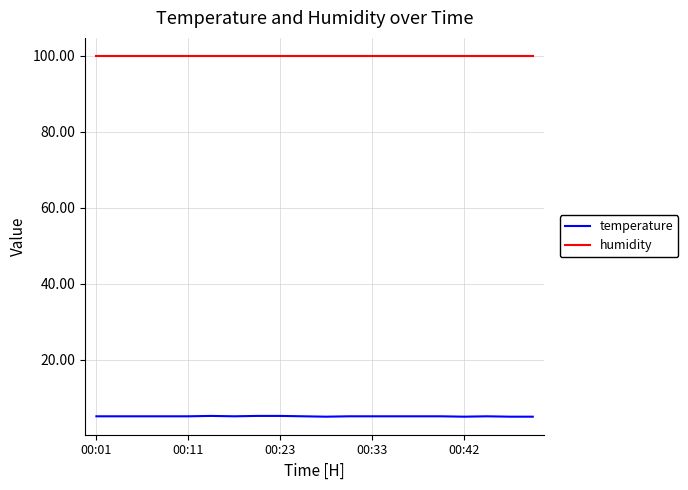

True or false: humidity and temperature cross at least once.

False